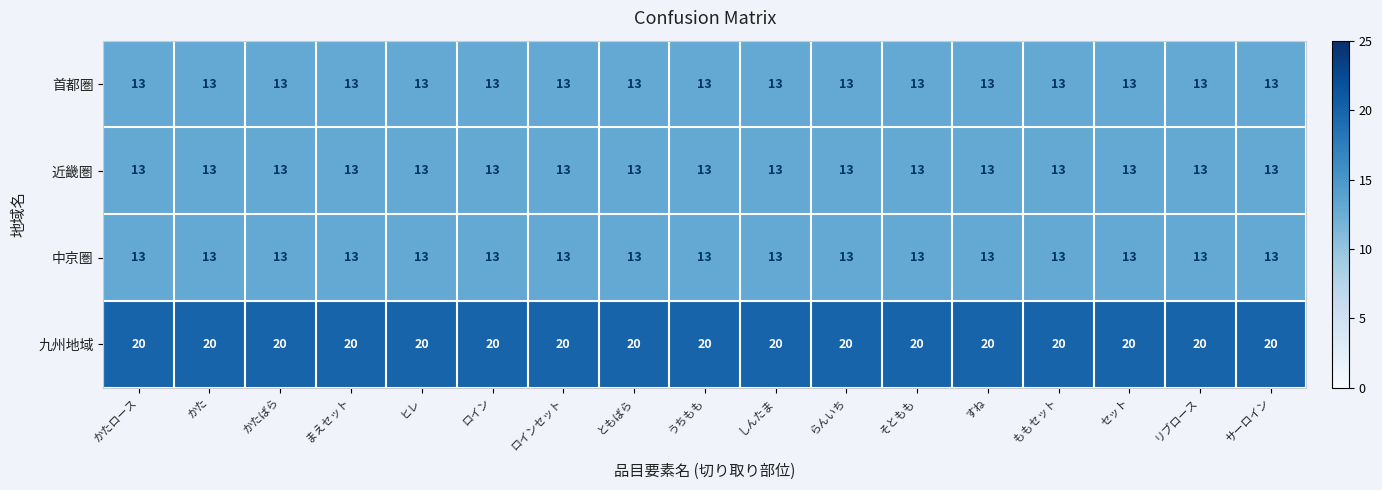

True or false: 近畿圏 has a value of 3 at うちもも.

False